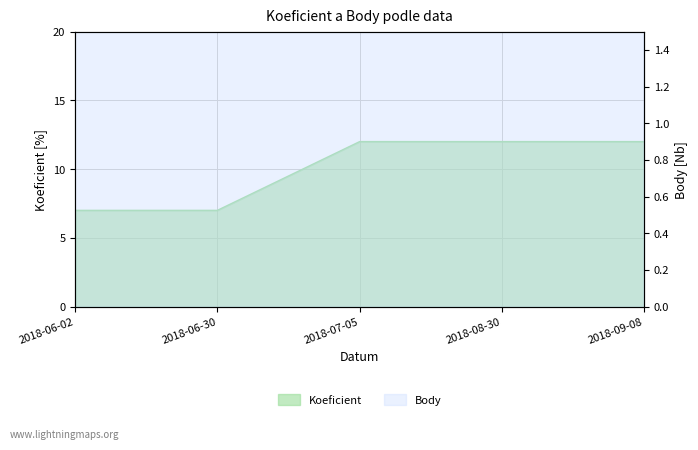

Which series has the largest total across all categories?

Koeficient